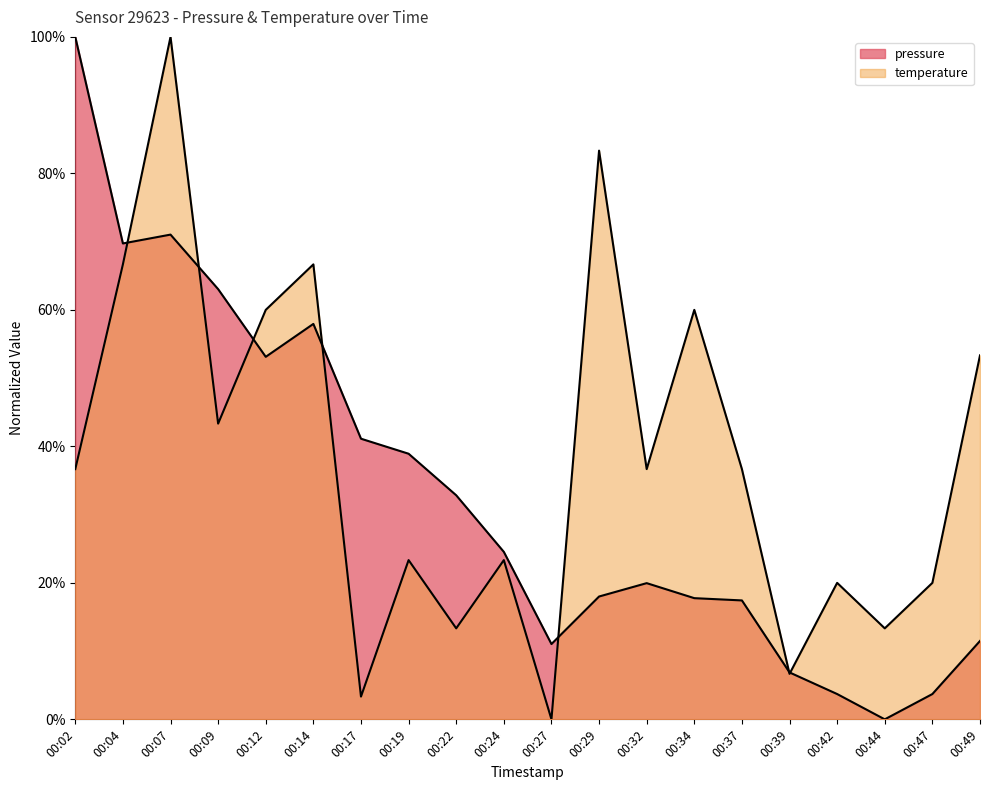

Which series has the largest total across all categories?

temperature